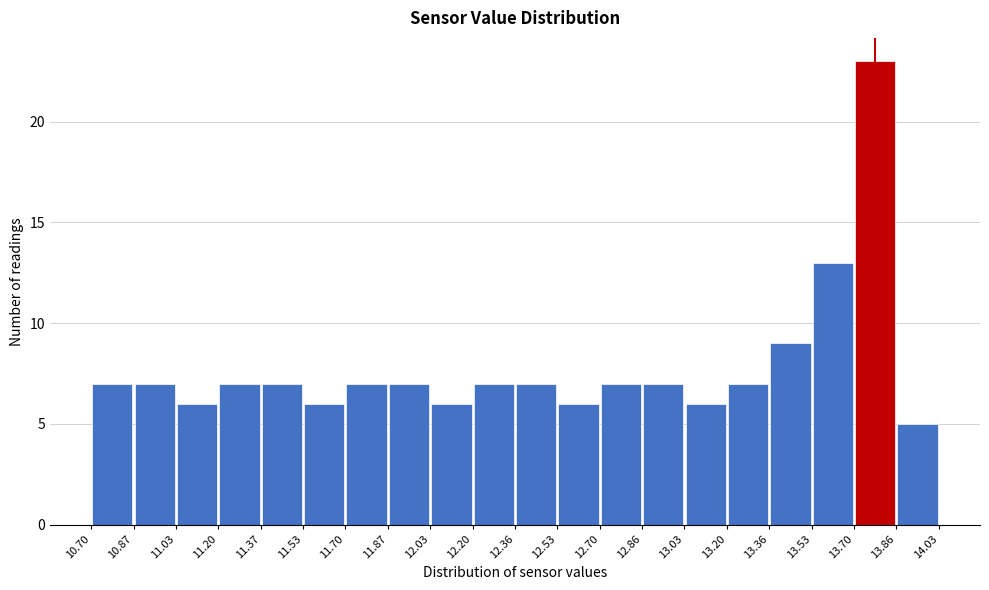

Reading left to right, list every bar in this chart as the range it spans on the x-axis followed by its height. The values are not printed on the chart, so give them approximately, as read against the axis.

10.70 to 10.87: 7
10.87 to 11.03: 7
11.03 to 11.20: 6
11.20 to 11.37: 7
11.37 to 11.53: 7
11.53 to 11.70: 6
11.70 to 11.87: 7
11.87 to 12.03: 7
12.03 to 12.20: 6
12.20 to 12.36: 7
12.36 to 12.53: 7
12.53 to 12.70: 6
12.70 to 12.86: 7
12.86 to 13.03: 7
13.03 to 13.20: 6
13.20 to 13.36: 7
13.36 to 13.53: 9
13.53 to 13.70: 13
13.70 to 13.86: 23
13.86 to 14.03: 5